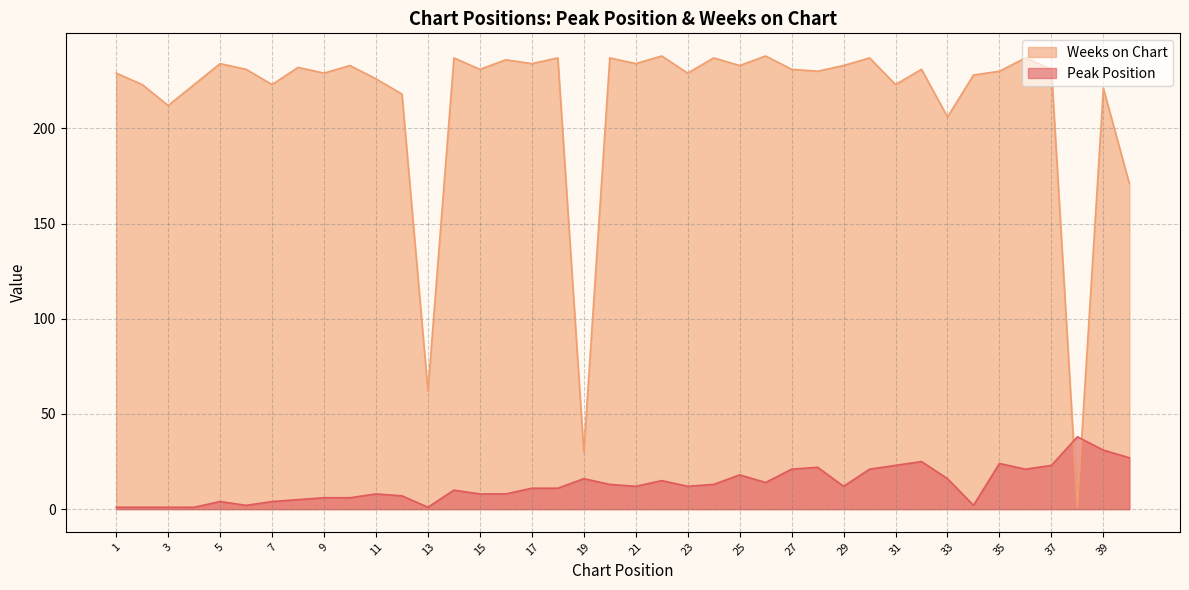

The Peak Position series shows 7 at 29. True or false?

False